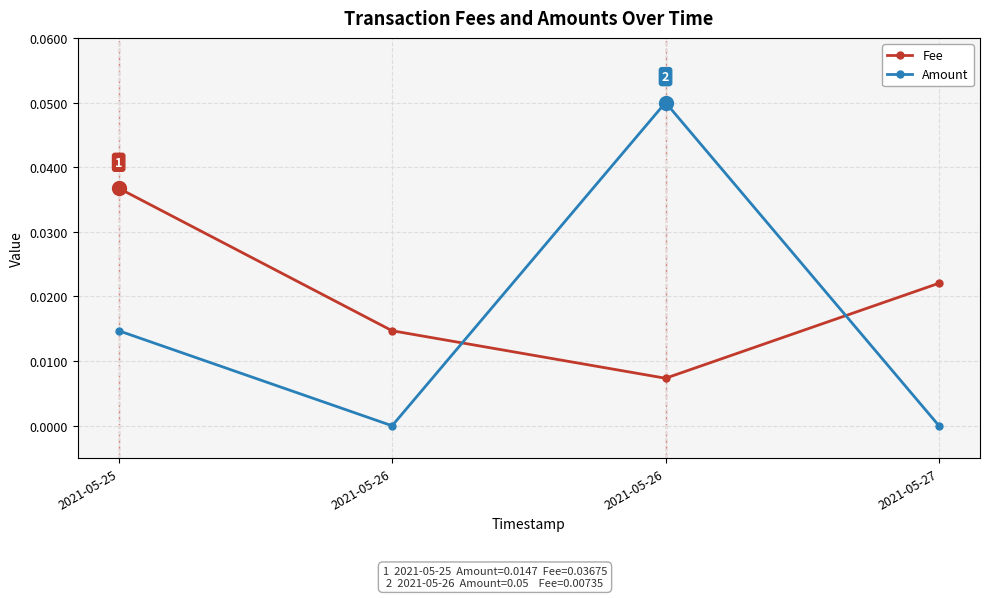

Count the number of categories in the chart.

4